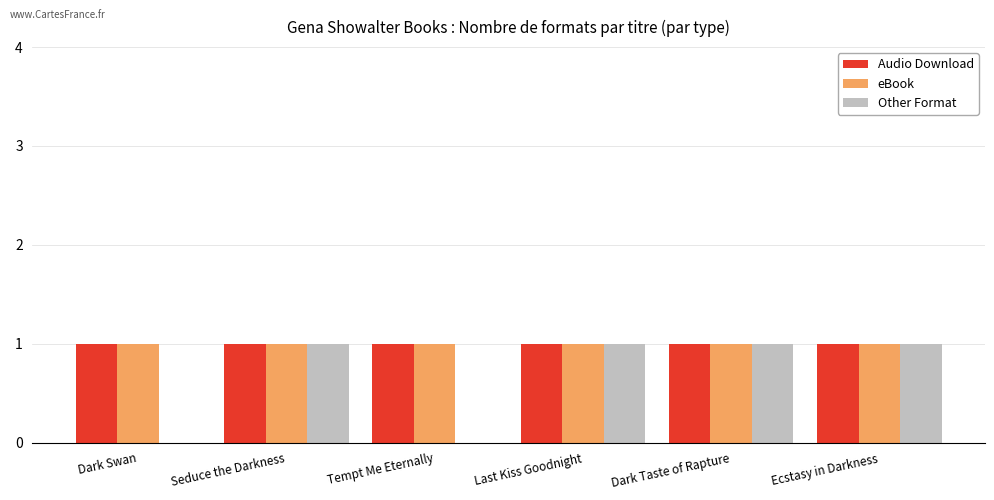

How many distinct data groups are displayed?

3